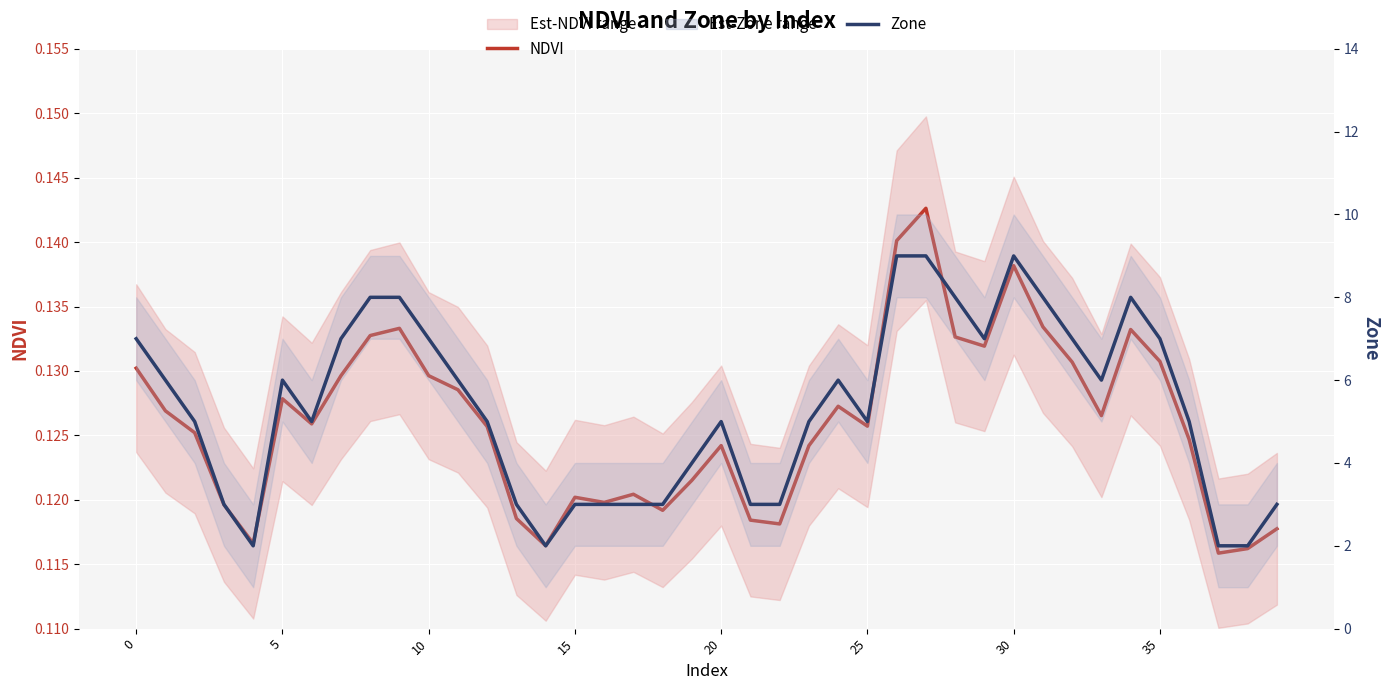

What is the maximum value for Zone?

9.0